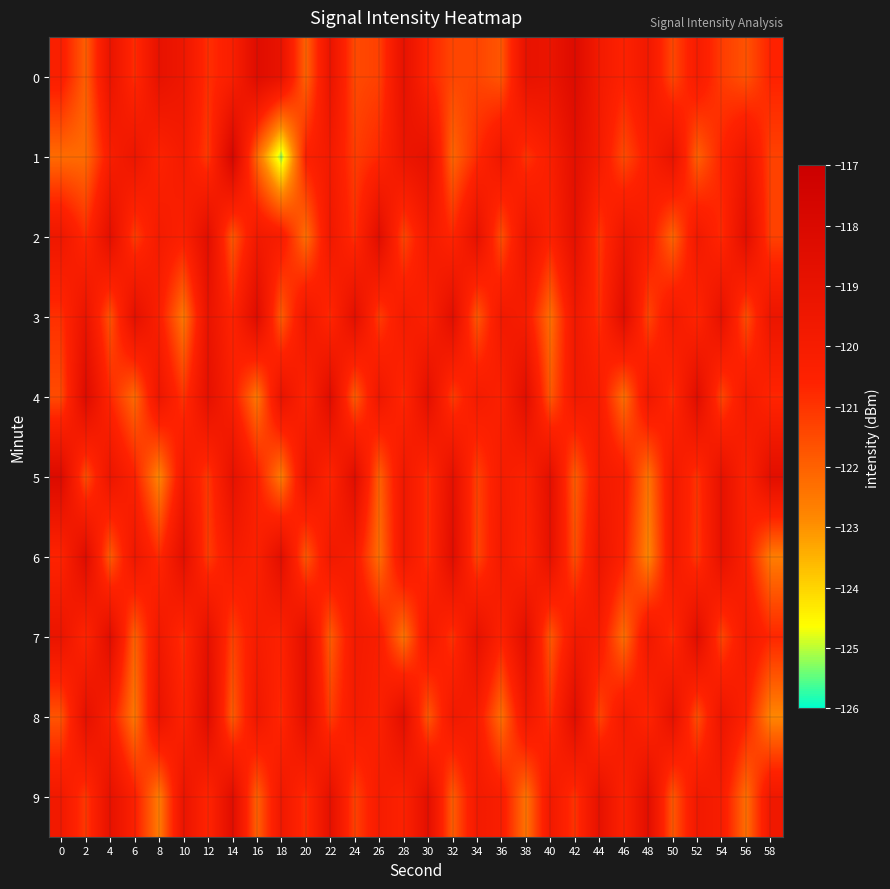

Reading left to right, list all the values displayed in this chart.

0: 0=-120.3	2=-121.9	4=-119.1	6=-120.8	8=-119.0	10=-119.5	12=-120.9	14=-120.2	16=-118.4	18=-119.1	20=-122.0	22=-119.2	24=-121.5	26=-121.3	28=-118.9	30=-120.6	32=-121.4	34=-121.4	36=-121.8	38=-119.0	40=-119.2	42=-118.2	44=-119.8	46=-120.5	48=-119.7	50=-121.4	52=-120.0	54=-121.2	56=-121.7	58=-120.6
1: 0=-122.2	2=-122.2	4=-120.2	6=-119.4	8=-120.5	10=-119.9	12=-121.1	14=-117.8	16=-122.1	18=-125.2	20=-120.5	22=-119.8	24=-121.2	26=-120.7	28=-119.3	30=-118.9	32=-122.1	34=-120.8	36=-119.5	38=-121.0	40=-120.2	42=-118.7	44=-119.9	46=-121.5	48=-120.3	50=-119.1	52=-122.0	54=-120.6	56=-119.4	58=-121.3
2: 0=-119.5	2=-120.8	4=-118.7	6=-121.2	8=-119.9	10=-120.4	12=-118.6	14=-121.8	16=-119.7	18=-120.1	20=-122.3	22=-119.6	24=-120.9	26=-118.5	28=-121.4	30=-119.8	32=-120.7	34=-118.9	36=-121.6	38=-119.3	40=-120.5	42=-118.8	44=-121.1	46=-119.4	48=-120.2	50=-122.1	52=-119.7	54=-120.8	56=-118.6	58=-121.3
3: 0=-120.9	2=-119.2	4=-121.7	6=-118.8	8=-120.3	10=-122.5	12=-119.1	14=-120.6	16=-118.4	18=-121.9	20=-119.5	22=-120.8	24=-118.7	26=-121.2	28=-119.9	30=-120.4	32=-118.6	34=-121.8	36=-119.7	38=-120.1	40=-122.3	42=-119.6	44=-120.9	46=-118.5	48=-121.4	50=-119.8	52=-120.7	54=-118.9	56=-121.6	58=-119.3
4: 0=-121.5	2=-118.3	4=-120.7	6=-122.2	8=-119.4	10=-121.0	12=-118.8	14=-120.3	16=-122.5	18=-119.1	20=-120.6	22=-118.4	24=-121.9	26=-119.5	28=-120.8	30=-118.7	32=-121.2	34=-119.9	36=-120.4	38=-118.6	40=-121.8	42=-119.7	44=-120.1	46=-122.3	48=-119.6	50=-120.9	52=-118.5	54=-121.4	56=-119.8	58=-120.7
5: 0=-118.2	2=-121.6	4=-119.3	6=-120.5	8=-122.8	10=-119.7	12=-121.1	14=-118.9	16=-120.4	18=-122.6	20=-119.2	22=-120.7	24=-118.5	26=-122.0	28=-119.6	30=-120.9	32=-118.8	34=-121.3	36=-120.0	38=-120.5	40=-118.7	42=-121.9	44=-119.8	46=-120.2	48=-122.4	50=-119.7	52=-121.0	54=-118.9	56=-120.5	58=-118.6
6: 0=-120.6	2=-118.4	4=-121.9	6=-119.5	8=-120.8	10=-118.7	12=-121.2	14=-119.9	16=-120.4	18=-118.6	20=-121.8	22=-119.7	24=-120.1	26=-122.3	28=-119.6	30=-120.9	32=-118.5	34=-121.4	36=-119.8	38=-120.7	40=-118.9	42=-121.6	44=-119.3	46=-120.5	48=-122.8	50=-119.7	52=-121.1	54=-118.9	56=-120.4	58=-122.6
7: 0=-119.2	2=-120.7	4=-118.5	6=-122.0	8=-119.6	10=-120.9	12=-118.8	14=-121.3	16=-120.0	18=-120.5	20=-118.7	22=-121.9	24=-119.8	26=-120.2	28=-122.4	30=-119.7	32=-121.0	34=-118.9	36=-120.5	38=-118.6	40=-121.8	42=-119.7	44=-120.1	46=-122.3	48=-119.6	50=-120.9	52=-118.5	54=-121.4	56=-119.8	58=-120.7
8: 0=-121.7	2=-118.8	4=-120.3	6=-122.5	8=-119.1	10=-120.6	12=-118.4	14=-121.9	16=-119.5	18=-120.8	20=-118.7	22=-121.2	24=-119.9	26=-120.4	28=-118.6	30=-121.8	32=-119.7	34=-120.1	36=-122.3	38=-119.6	40=-120.9	42=-118.5	44=-121.4	46=-119.8	48=-120.7	50=-118.9	52=-121.6	54=-119.3	56=-120.5	58=-122.8
9: 0=-119.7	2=-121.1	4=-118.9	6=-120.4	8=-122.6	10=-119.2	12=-120.7	14=-118.5	16=-122.0	18=-119.6	20=-120.9	22=-118.8	24=-121.3	26=-120.0	28=-120.5	30=-118.7	32=-121.9	34=-119.8	36=-120.2	38=-122.4	40=-119.7	42=-121.0	44=-118.9	46=-120.5	48=-118.6	50=-121.8	52=-119.7	54=-120.1	56=-122.3	58=-119.6